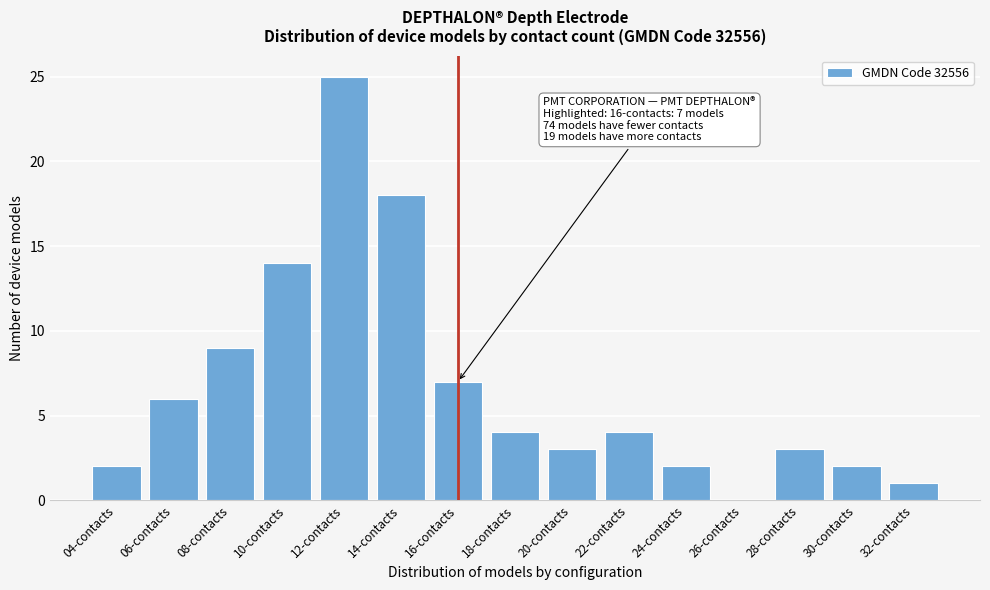

Reading left to right, what are all the values shown in this chart?

04-contacts=2	06-contacts=6	08-contacts=9	10-contacts=14	12-contacts=25	14-contacts=18	16-contacts=7	18-contacts=4	20-contacts=3	22-contacts=4	24-contacts=2	26-contacts=0	28-contacts=3	30-contacts=2	32-contacts=1